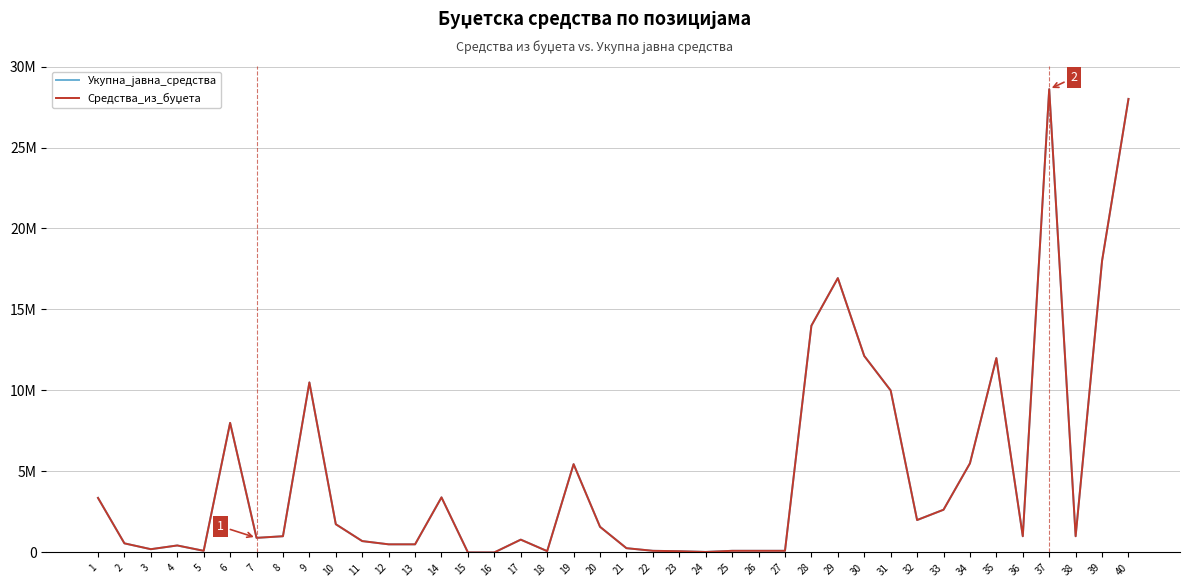

What is the greatest value displayed?

28600000